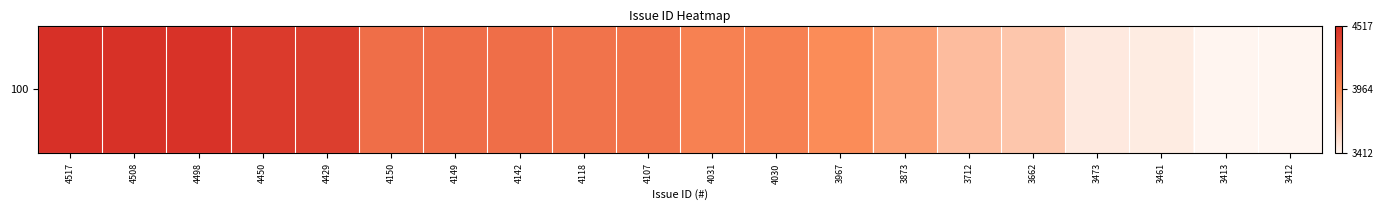

Reading left to right, what are all the values shown in this chart?

4517	4508	4498	4450	4429	4150	4149	4142	4118	4107	4031	4030	3967	3873	3712	3662	3473	3461	3413	3412